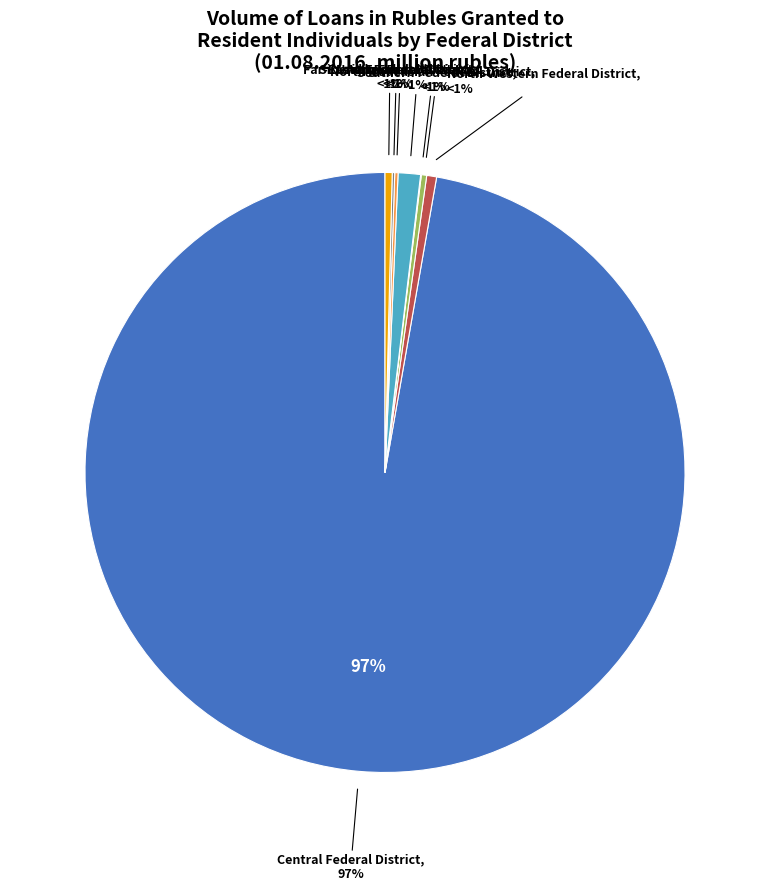

Which slice is the smallest?

North-Caucasian Federal District